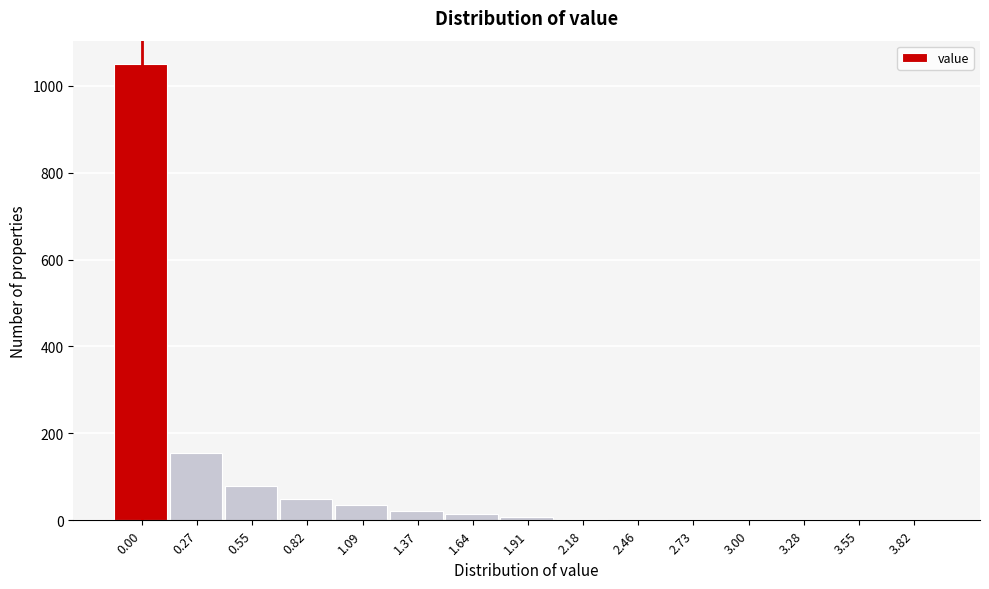

What is the maximum value shown in the chart?

1051